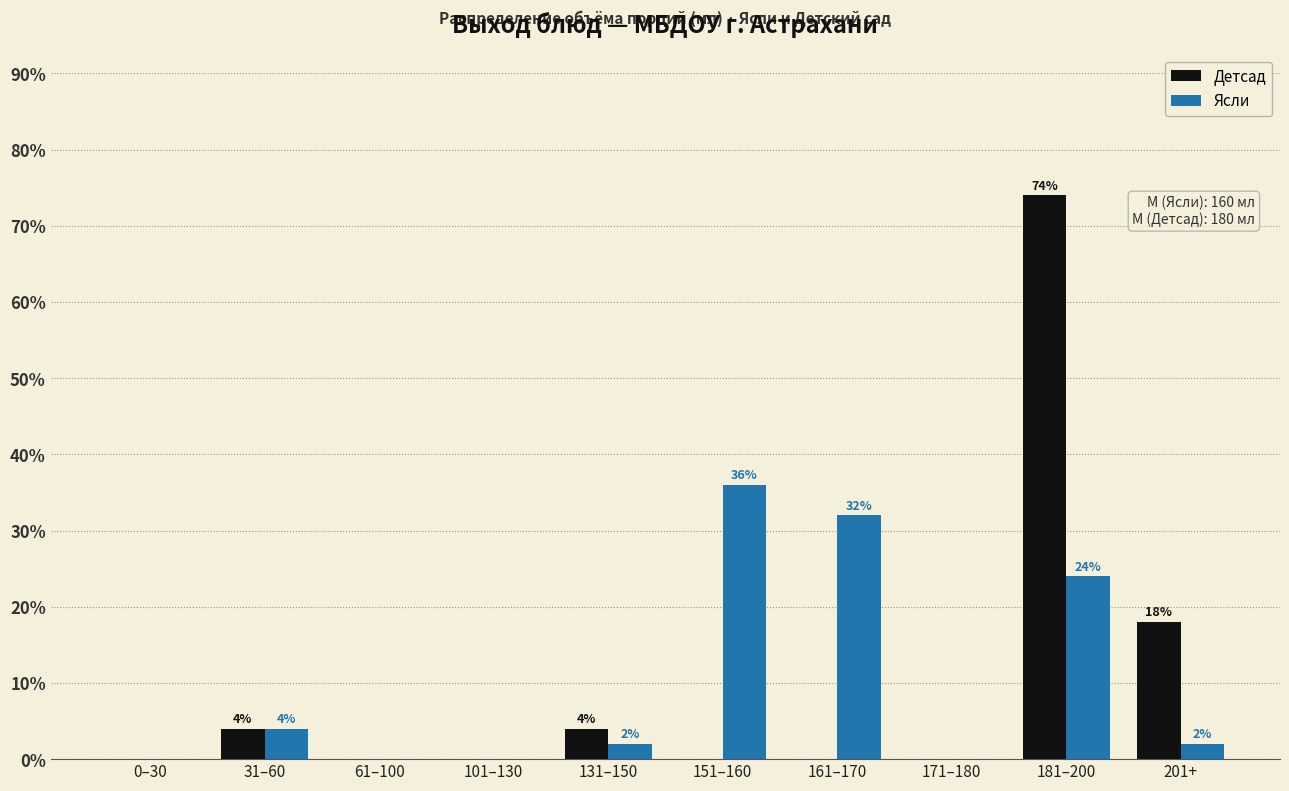

Reading left to right, transcribe all the data shown in this chart.

Детсад: 0–30=0	31–60=4	61–100=0	101–130=0	131–150=4	151–160=0	161–170=0	171–180=0	181–200=74	201+=18
Ясли: 0–30=0	31–60=4	61–100=0	101–130=0	131–150=2	151–160=36	161–170=32	171–180=0	181–200=24	201+=2